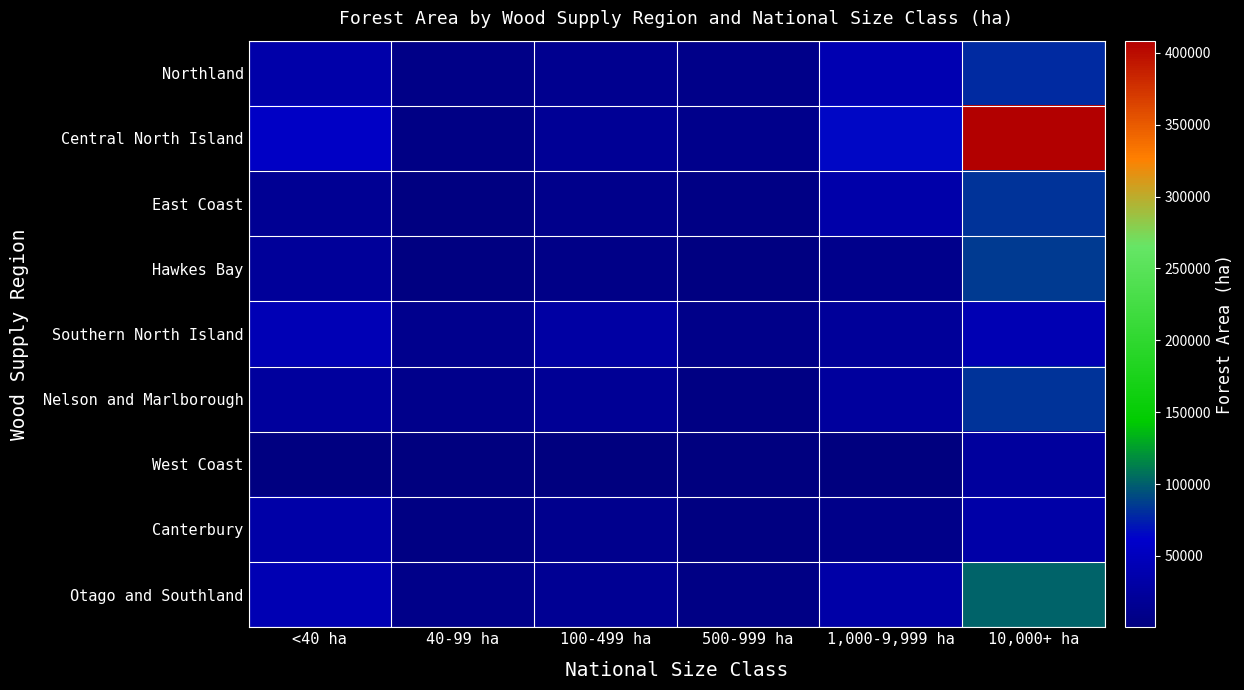

Reading left to right, extract all data points from this chart.

Northland: <40 ha=35422.6	40-99 ha=7327.2	100-499 ha=13932.0	500-999 ha=9654.2	1,000-9,999 ha=40866.0	10,000+ ha=79666.0
Central North Island: <40 ha=57456.0	40-99 ha=6619.7	100-499 ha=19485.0	500-999 ha=10901.0	1,000-9,999 ha=64607.1	10,000+ ha=408409.0
East Coast: <40 ha=16876.0	40-99 ha=2442.5	100-499 ha=11060.0	500-999 ha=5829.6	1,000-9,999 ha=35233.1	10,000+ ha=82708.1
Hawkes Bay: <40 ha=21928.9	40-99 ha=3326.0	100-499 ha=7699.8	500-999 ha=3566.0	1,000-9,999 ha=11542.7	10,000+ ha=86327.2
Southern North Island: <40 ha=44957.4	40-99 ha=12492.7	100-499 ha=30141.1	500-999 ha=9309.9	1,000-9,999 ha=21547.6	10,000+ ha=42983.0
Nelson and Marlborough: <40 ha=24769.0	40-99 ha=10519.3	100-499 ha=18904.8	500-999 ha=4780.8	1,000-9,999 ha=25265.3	10,000+ ha=81991.0
West Coast: <40 ha=2781.0	40-99 ha=413.0	100-499 ha=612.0	500-999 ha=617.0	1,000-9,999 ha=1890.0	10,000+ ha=25062.0
Canterbury: <40 ha=32686.5	40-99 ha=4851.2	100-499 ha=12953.9	500-999 ha=2116.5	1,000-9,999 ha=9326.4	10,000+ ha=33828.0
Otago and Southland: <40 ha=43193.0	40-99 ha=8764.0	100-499 ha=16437.8	500-999 ha=6501.9	1,000-9,999 ha=32415.3	10,000+ ha=101432.0